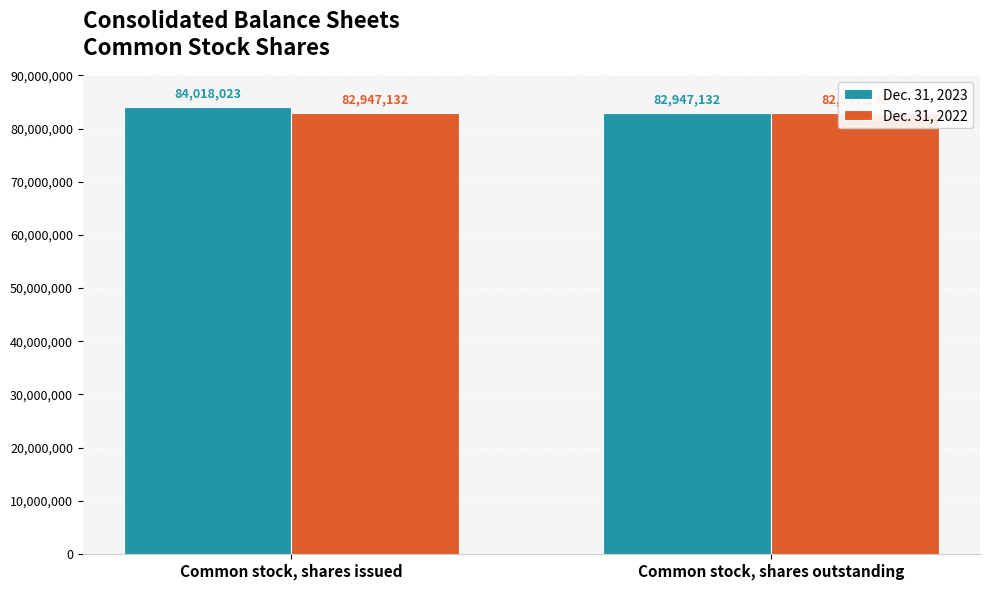

Which category has the lowest value in the Dec. 31, 2022 series?

Common stock, shares issued